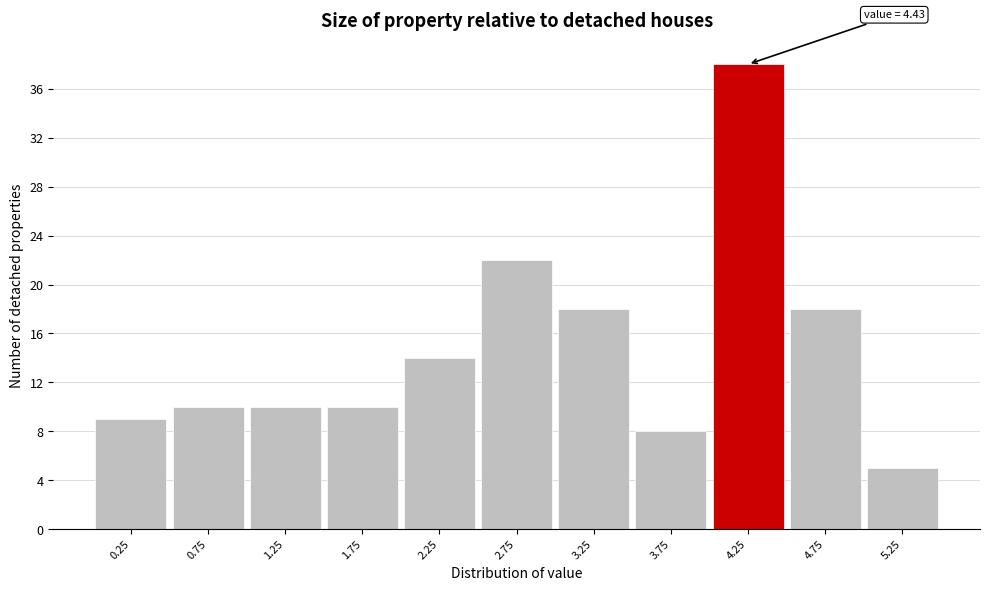

Over which range of the x-axis is the bar tallest?

4.0 to 4.5